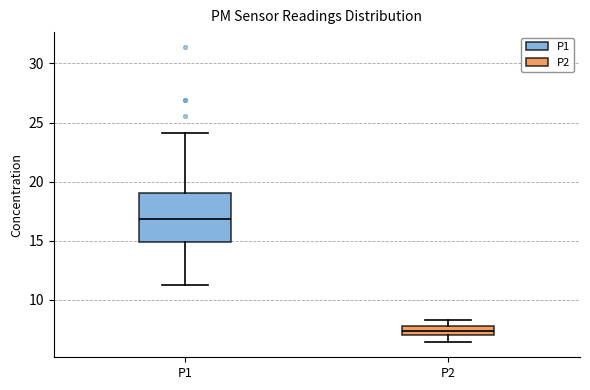

Which box's median line is the lowest?

P2